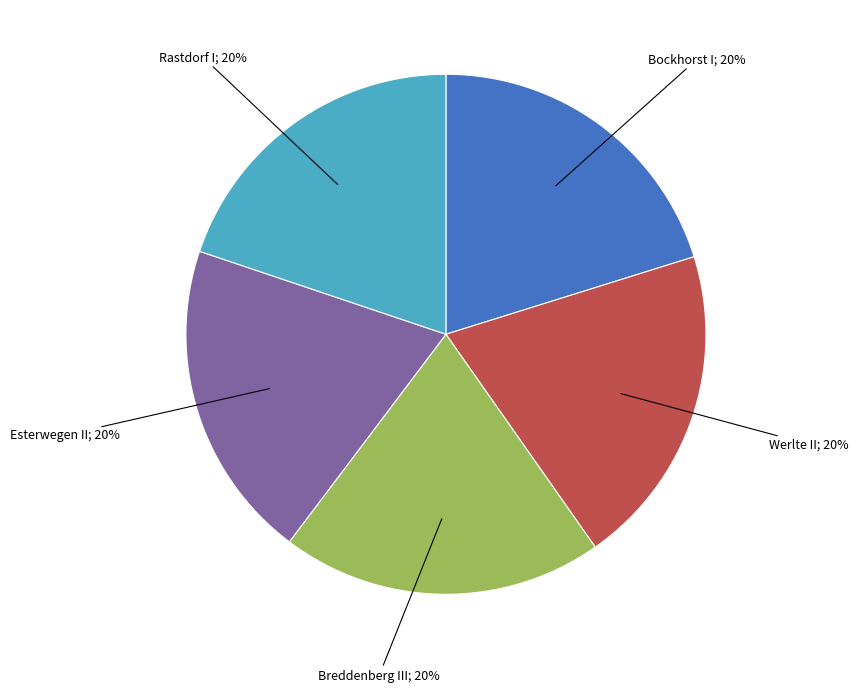

Is there a majority slice in this chart?

No